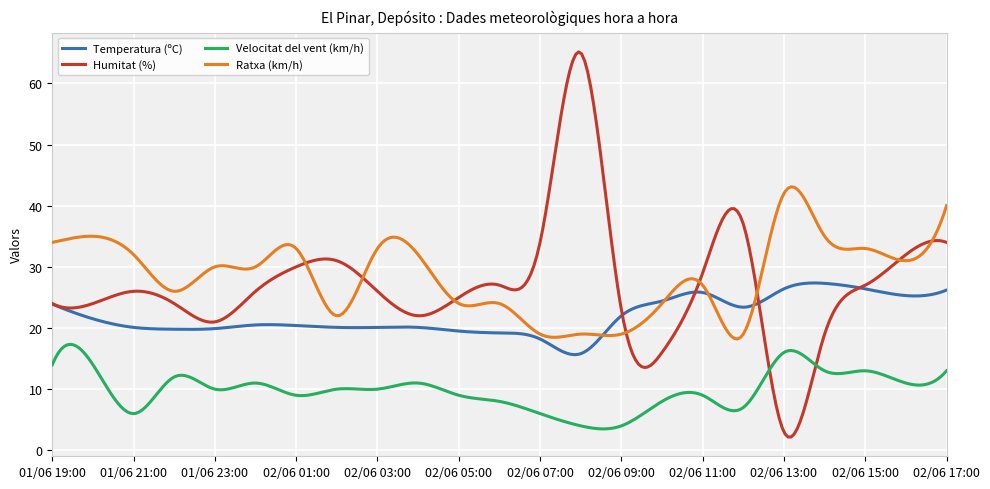

What is the sum of all Humitat (%) values?

8128.2